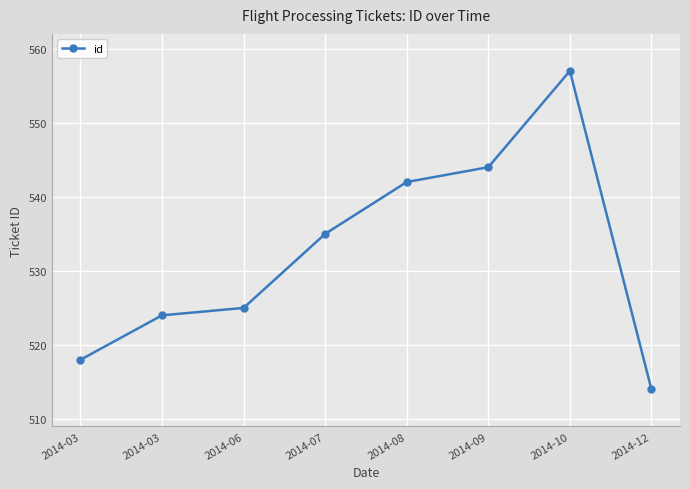

Does the chart have visible grid lines?

Yes